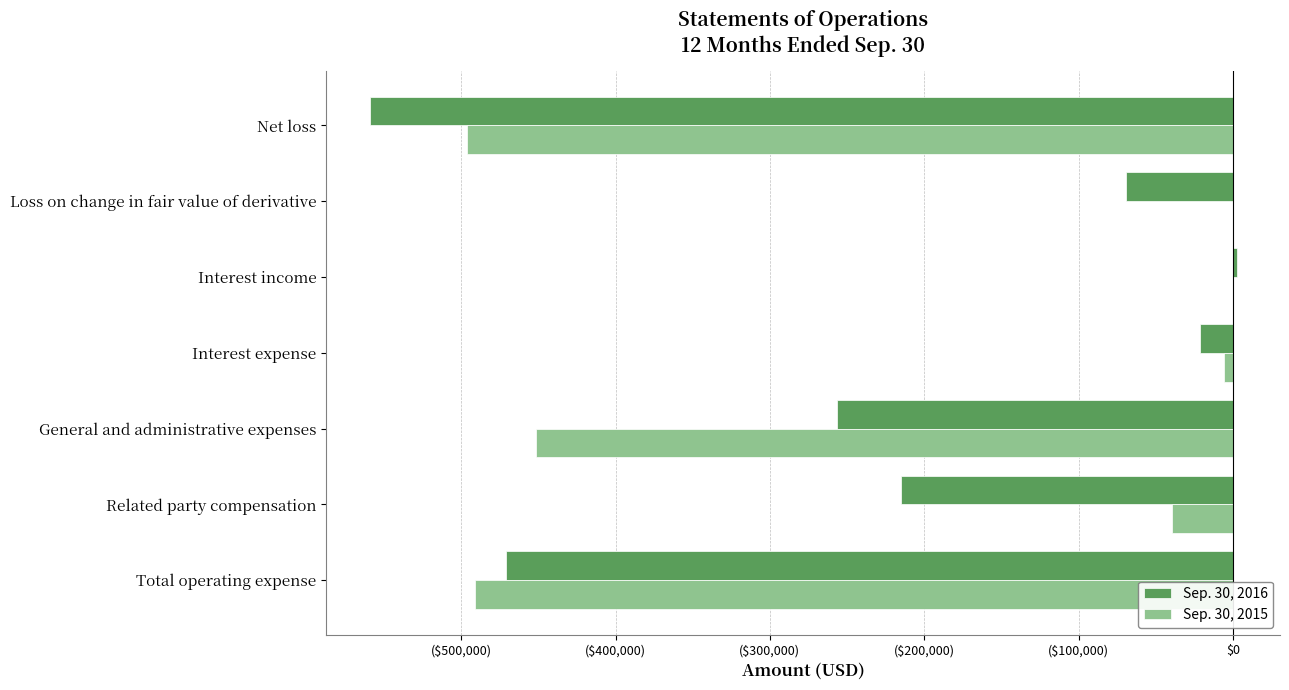

What are all the series names shown in the legend?

Sep. 30, 2016, Sep. 30, 2015